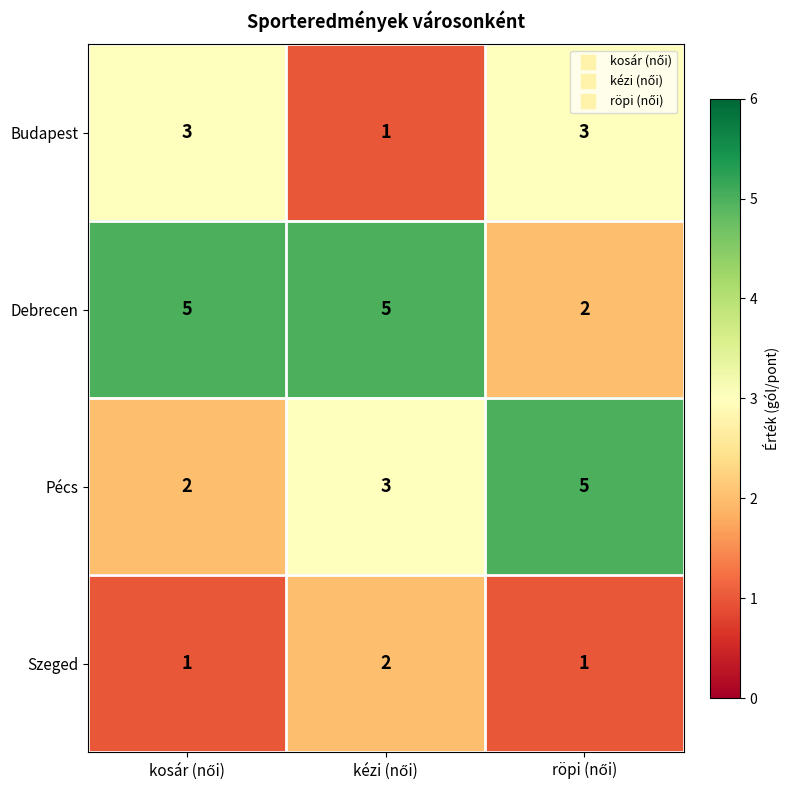

Count the Debrecen values in the range 2 to 5.

3